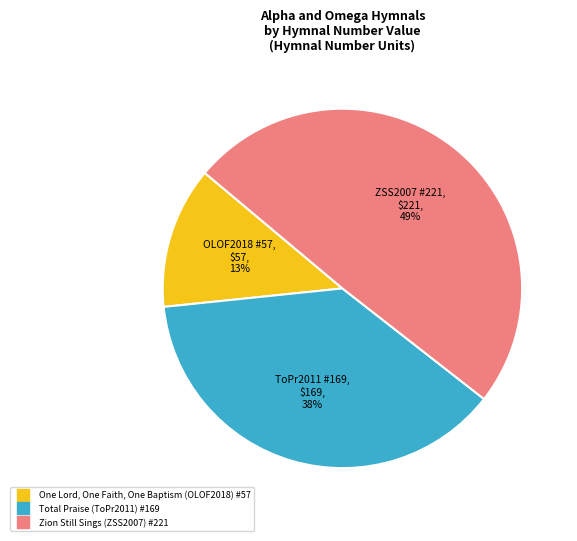

How many segments does this pie chart have?

3